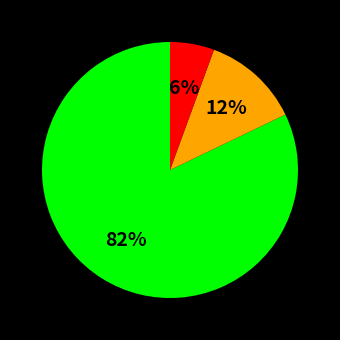

Is there a majority slice in this chart?

Yes